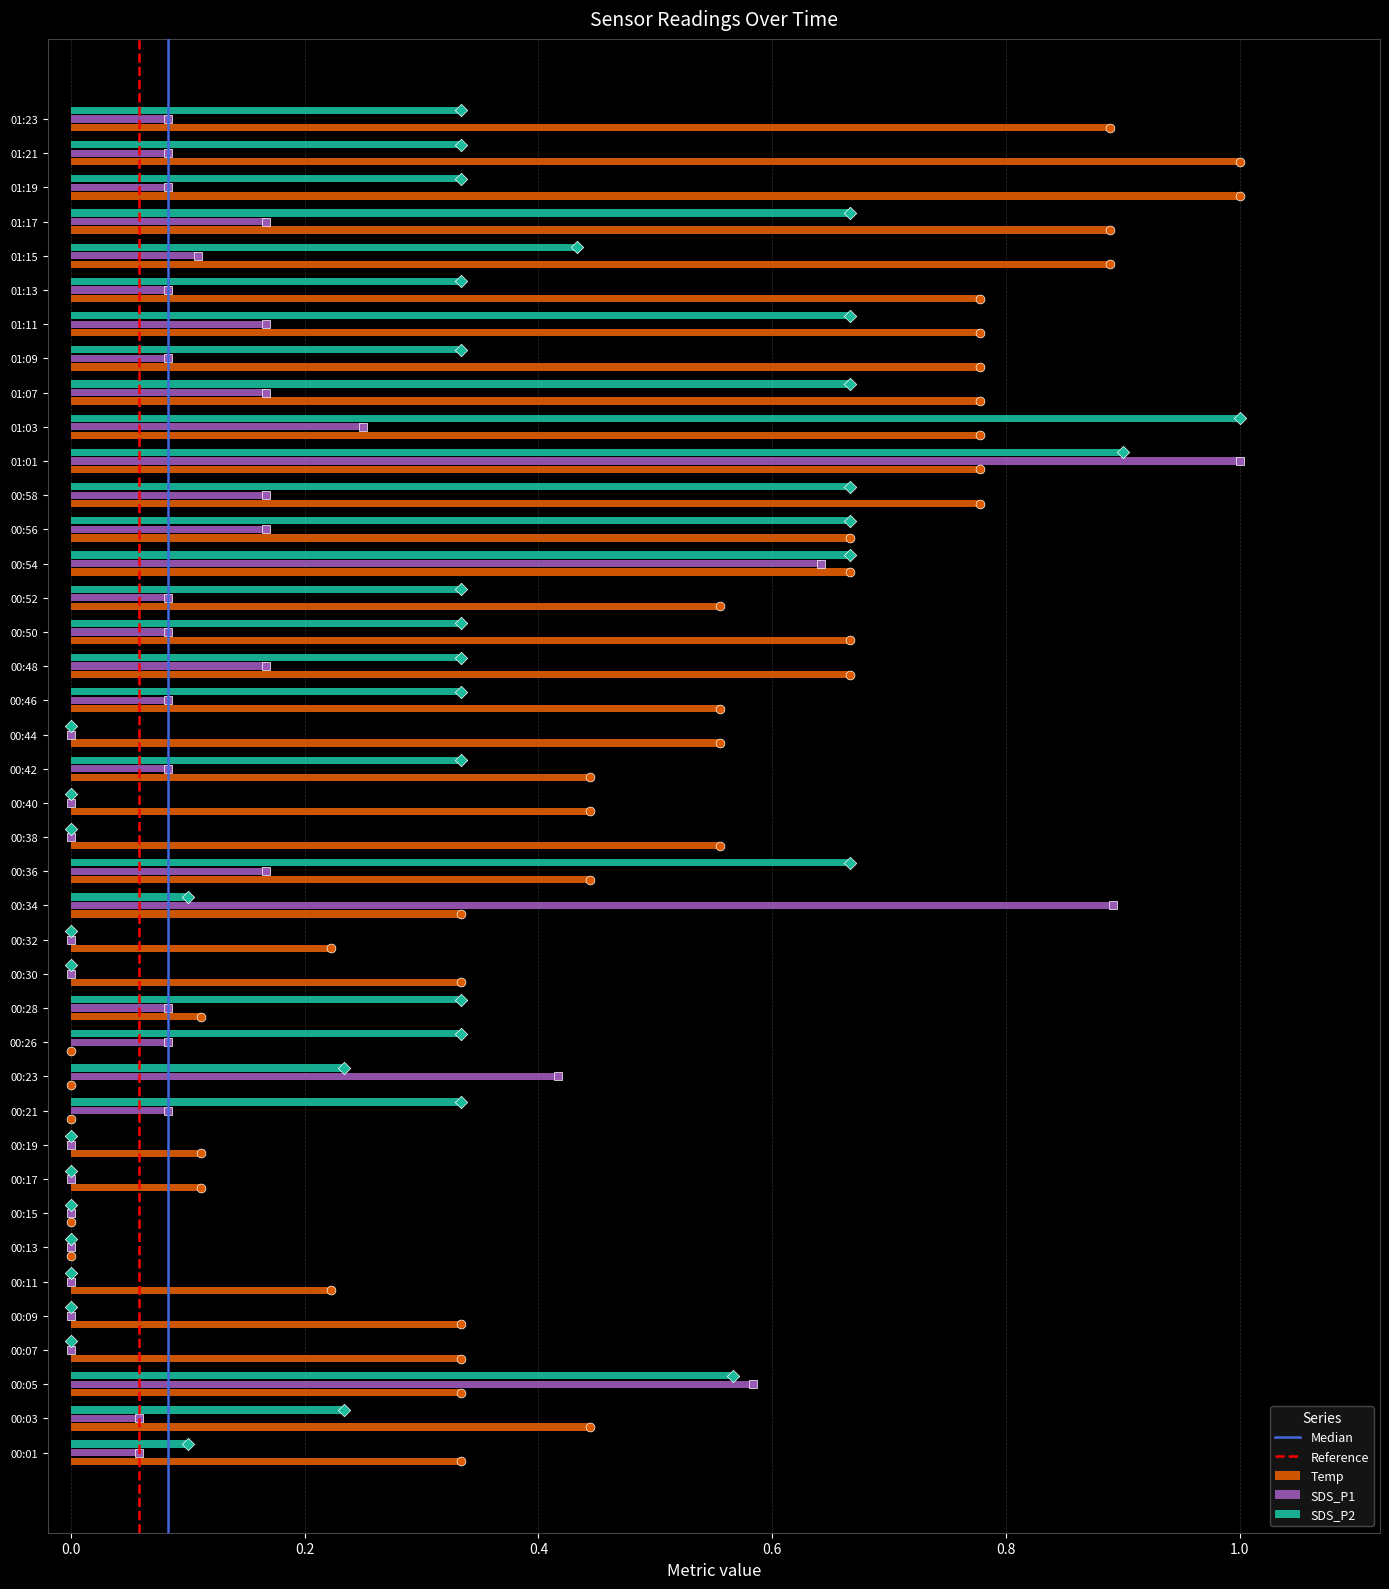

At which category is the sum across all series the highest?

01:01